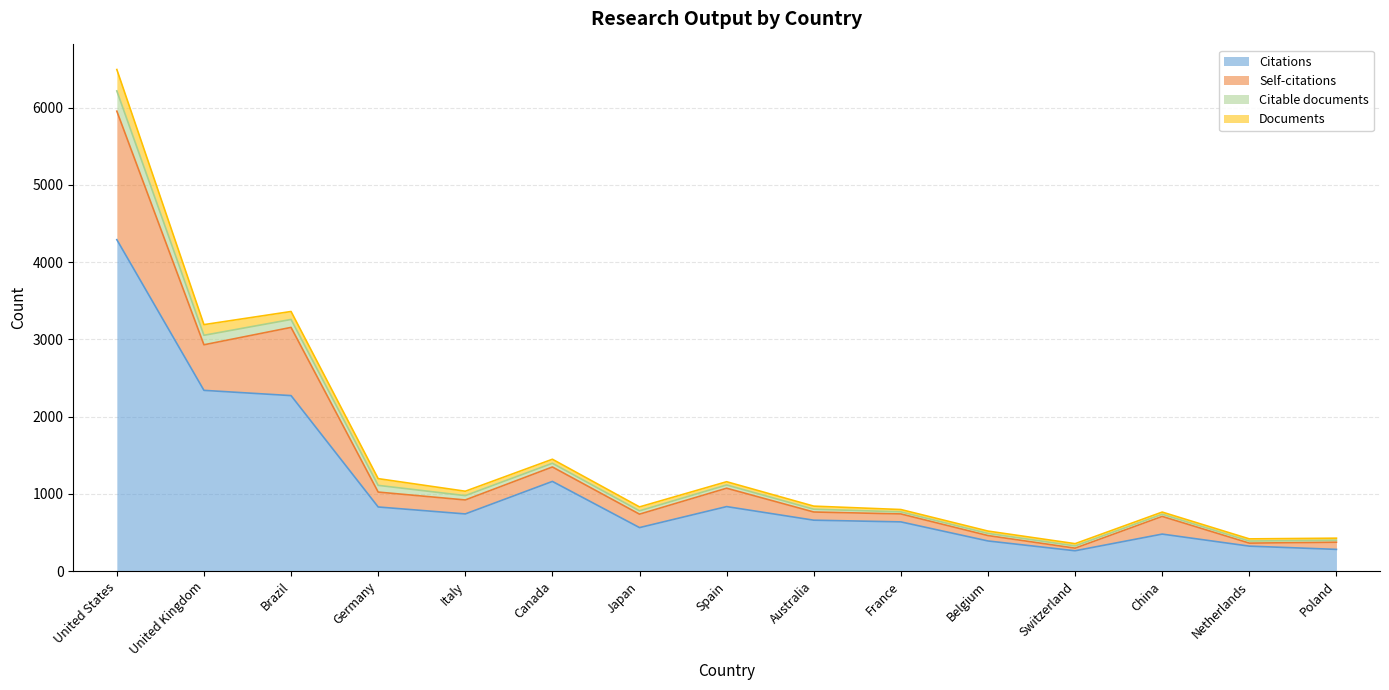

What is the highest value of the Citations series?

4291